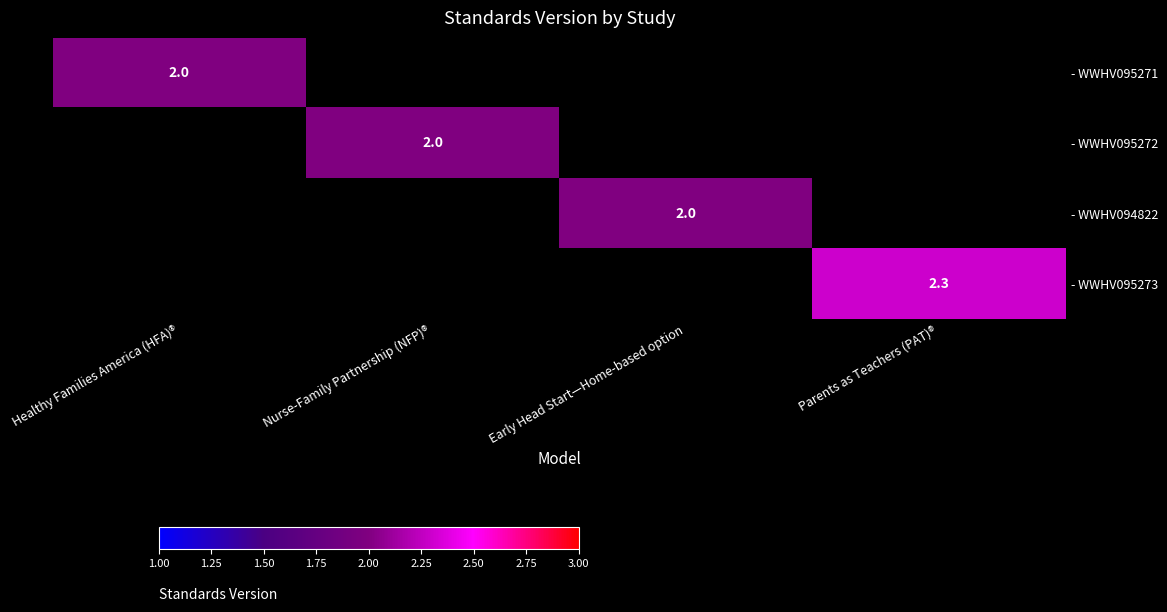

Is it true that - WWHV094822 equals 2.0 at Early Head Start—Home-based option?

True